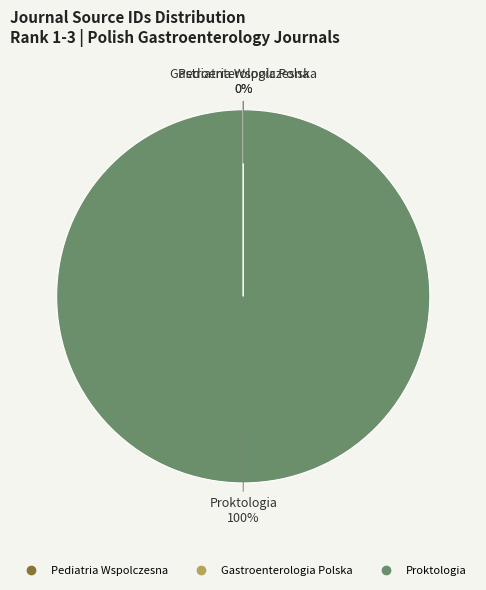

What is the largest slice in the pie chart?

Proktologia